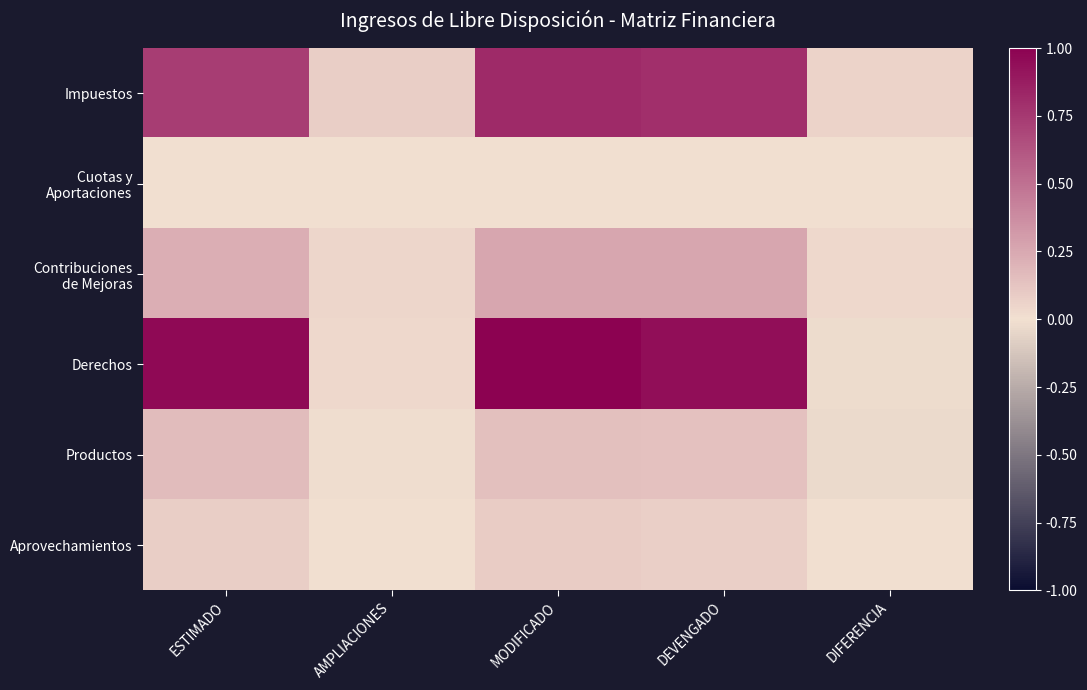

Which series has the largest total across all categories?

Derechos